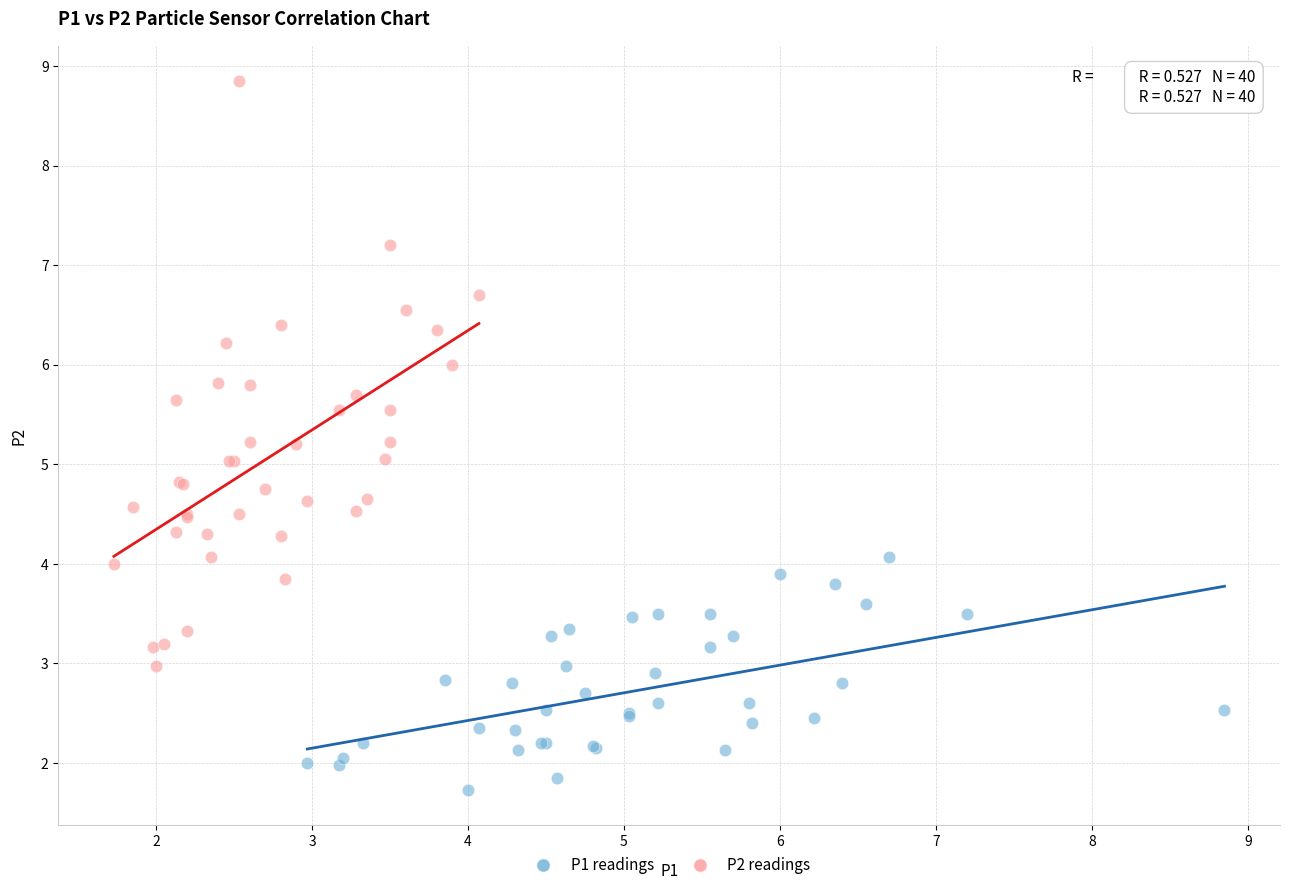

Which series has the widest spread of Y values?

P2 readings